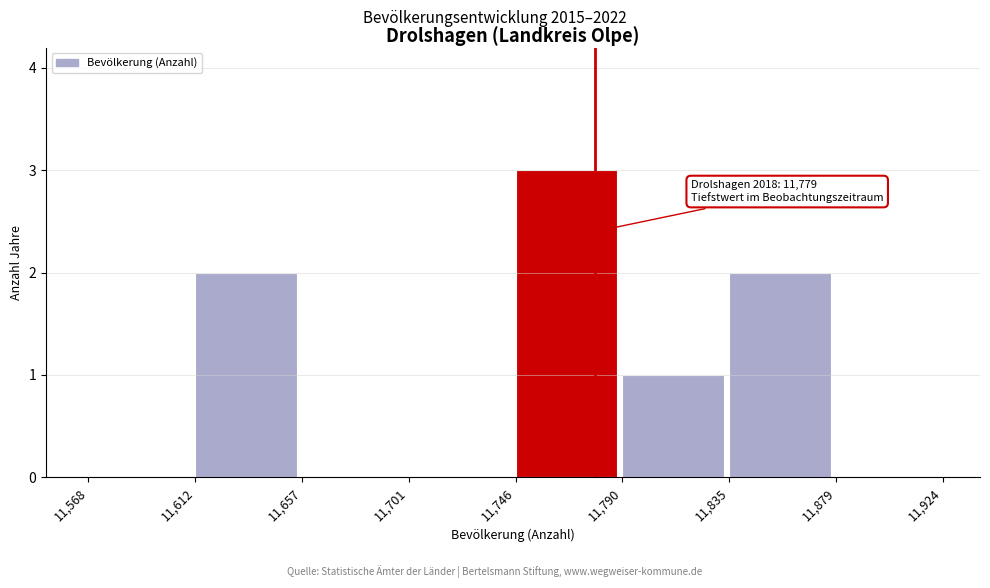

Reading left to right, list all the values displayed in this chart.

11,568=0	11,612=2	11,657=0	11,701=0	11,746=3	11,790=1	11,835=2	11,879=0